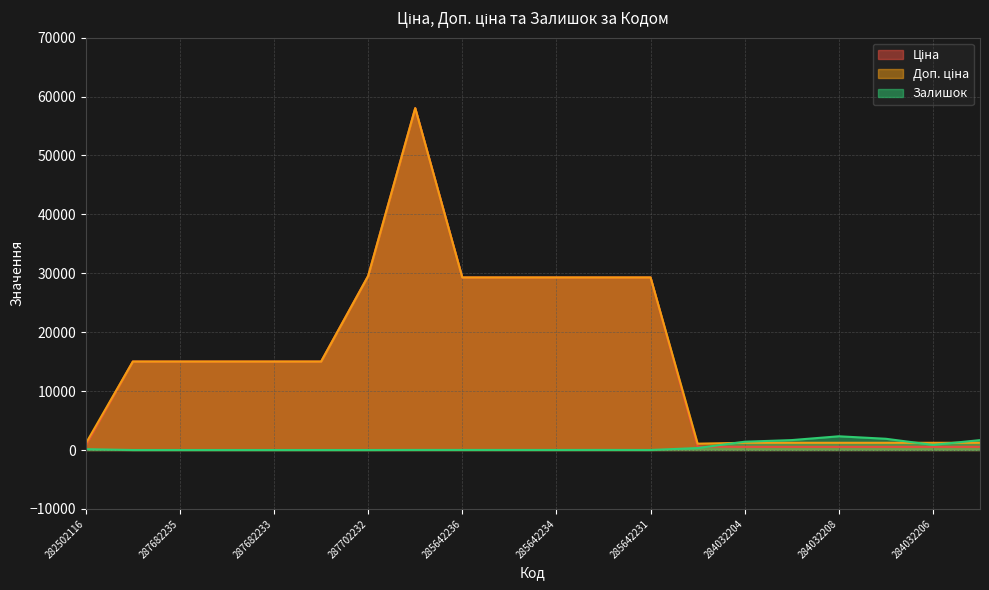

Reading left to right, transcribe all the data shown in this chart.

Ціна: 813.0	15019.2	15019.2	15019.2	15019.2	15019.2	29548.9	58037.0	29294.9	29294.9	29294.9	29294.9	29294.9	586.0	535.4	535.4	535.4	535.4	535.4	535.4
Доп. ціна: 1101.8	15019.2	15019.2	15019.2	15019.2	15019.2	29548.9	58037.0	29294.9	29294.9	29294.9	29294.9	29294.9	1074.5	1227.2	1227.2	1227.2	1227.2	1227.2	1227.2
Залишок: 140.0	0.0	0.0	0.0	0.0	0.0	0.0	13.0	12.0	10.0	8.0	14.0	5.0	333.0	1407.0	1685.0	2329.0	1908.0	869.0	1679.0